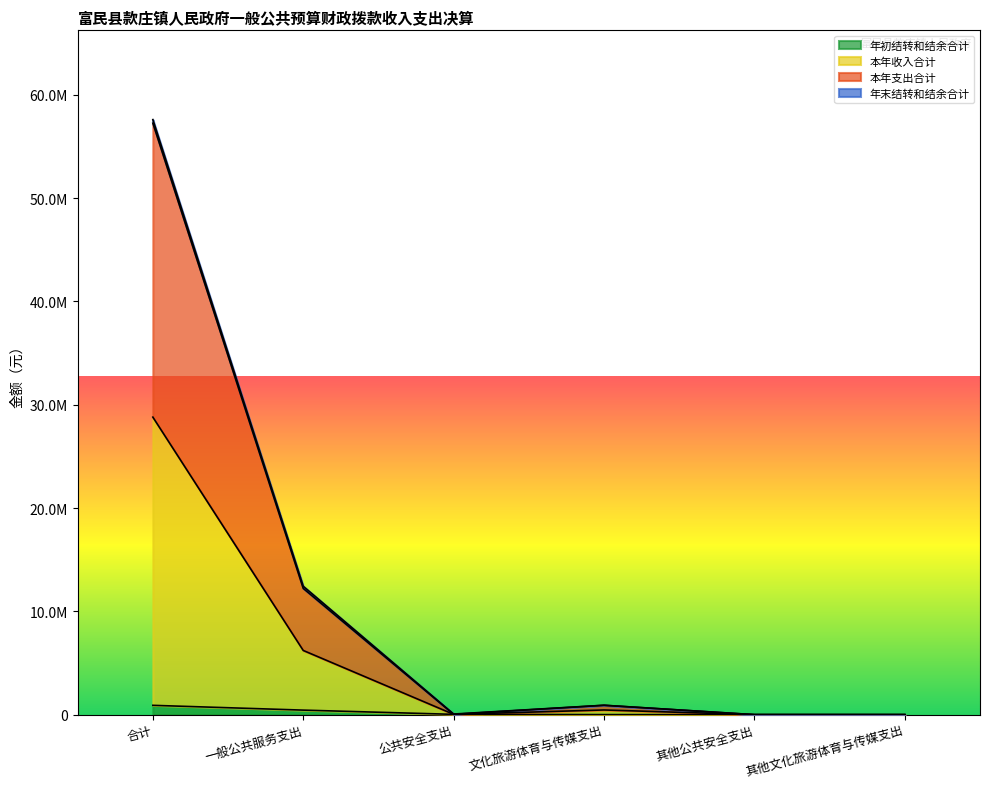

At which label does 本年支出合计 reach its peak?

合计